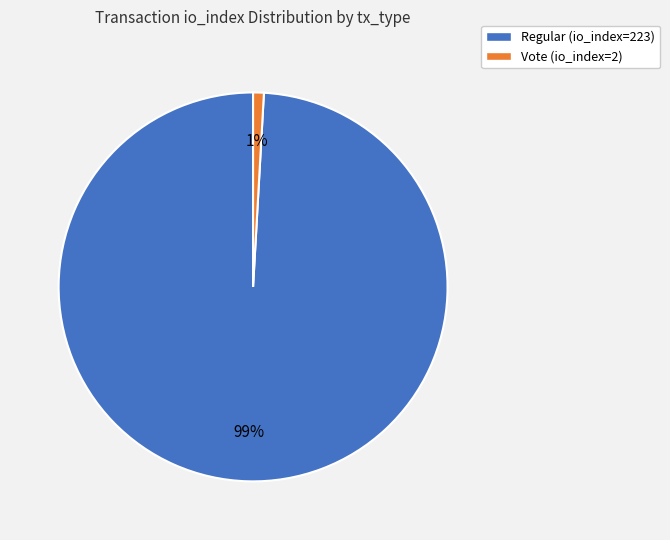

Is there a majority slice in this chart?

Yes